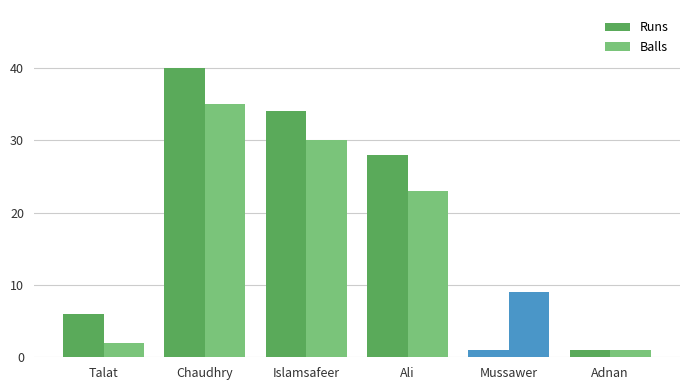

How many bars are there in total?

12